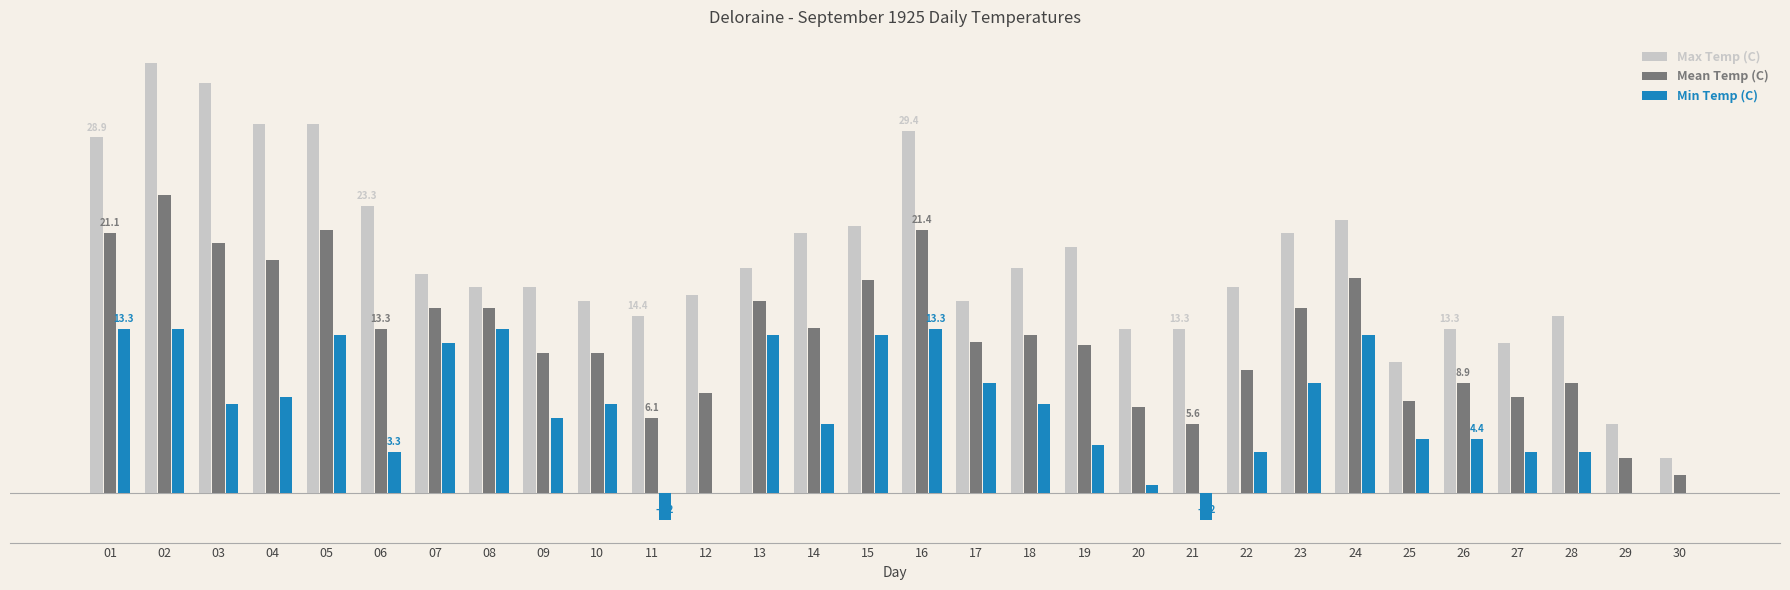

Does the chart contain stacked bars?

No